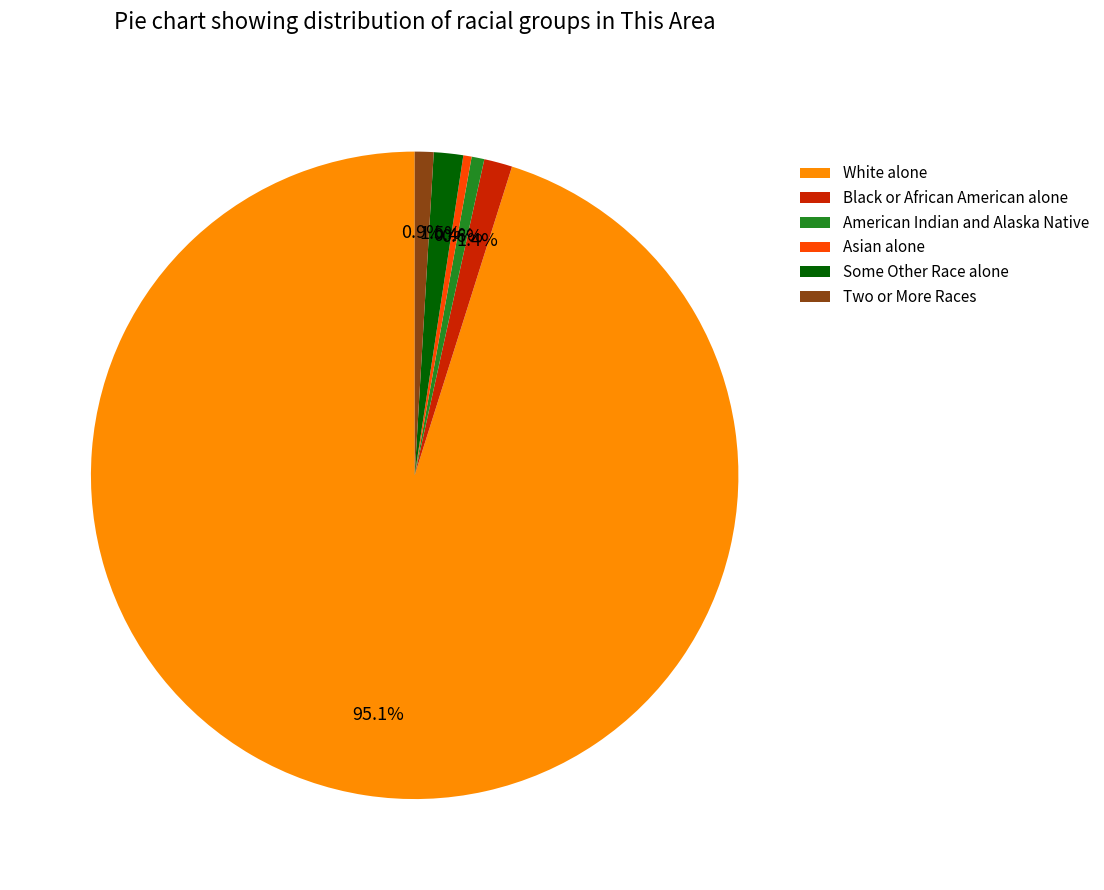

Is the sum of American Indian and Alaska Native and Black or African American alone greater than half?

No